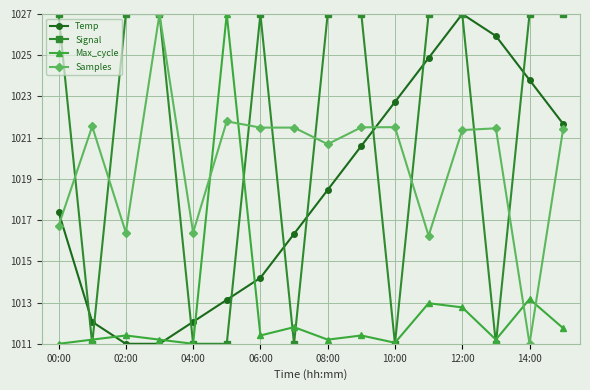

True or false: Samples has more than 0 points higher than both neighbors.

True